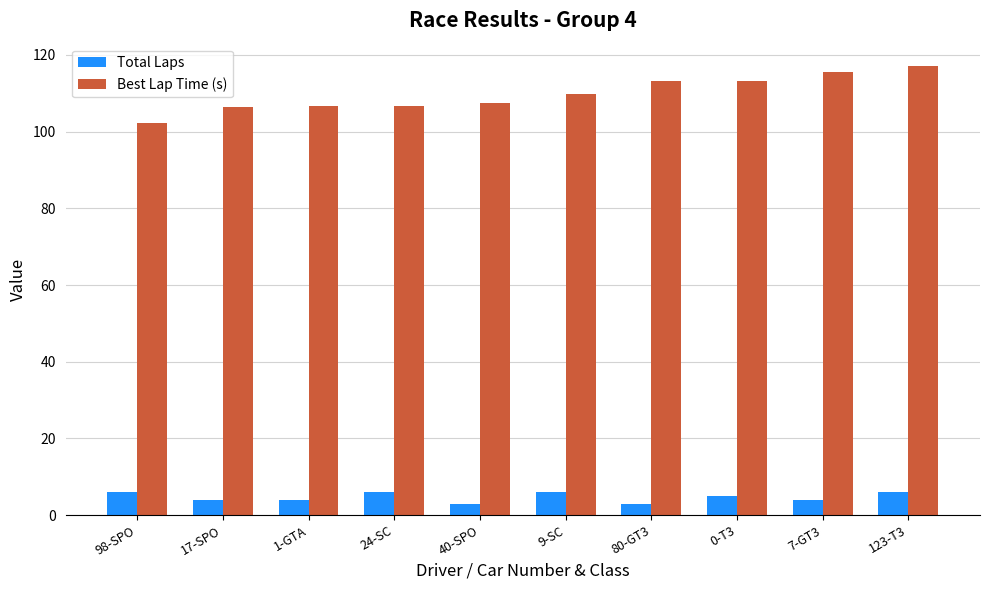

What is the smallest value displayed?

3.0